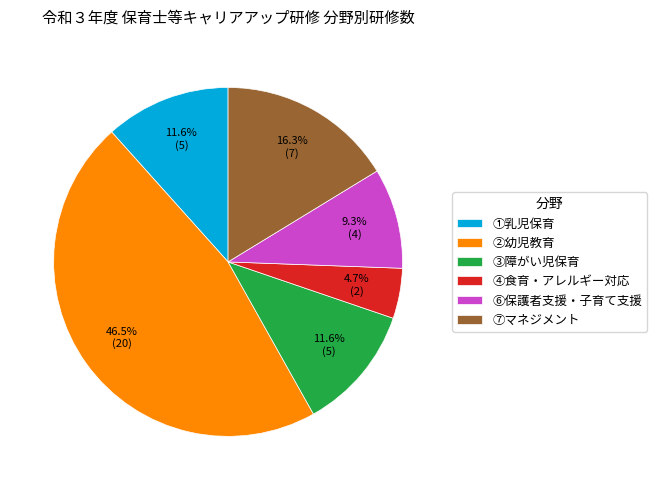

To the nearest percent, what is the average slice percentage?

17%